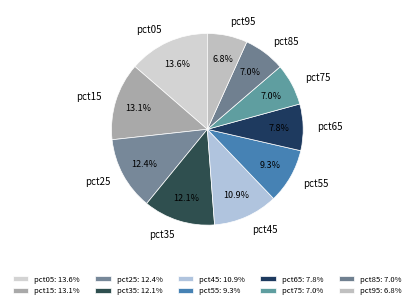

To the nearest percent, what is the difference between the largest and smallest slice percentages?

7%